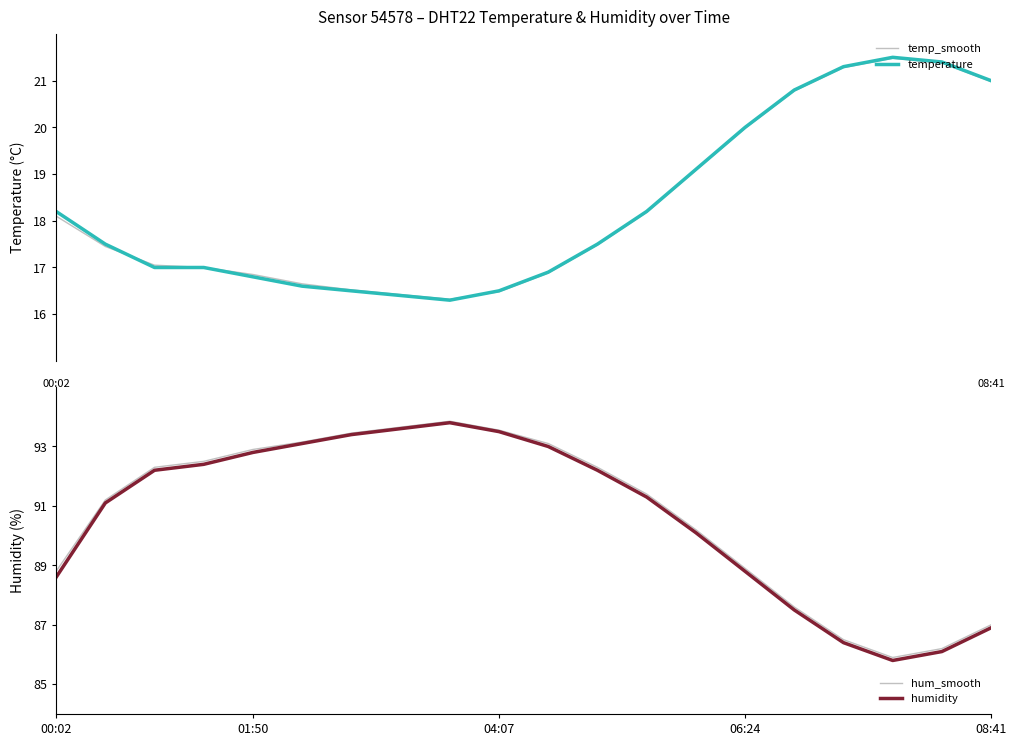

The temp_smooth series shows 17.5 at 11. True or false?

True